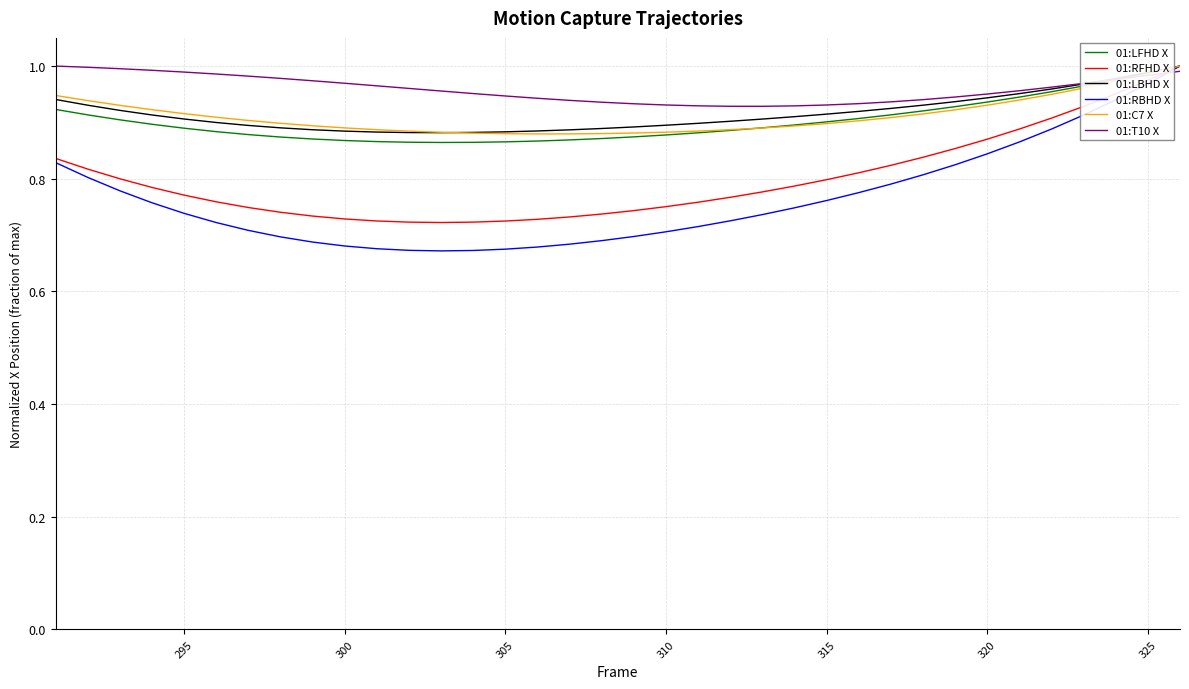

Which series has the largest total across all categories?

01:T10 X